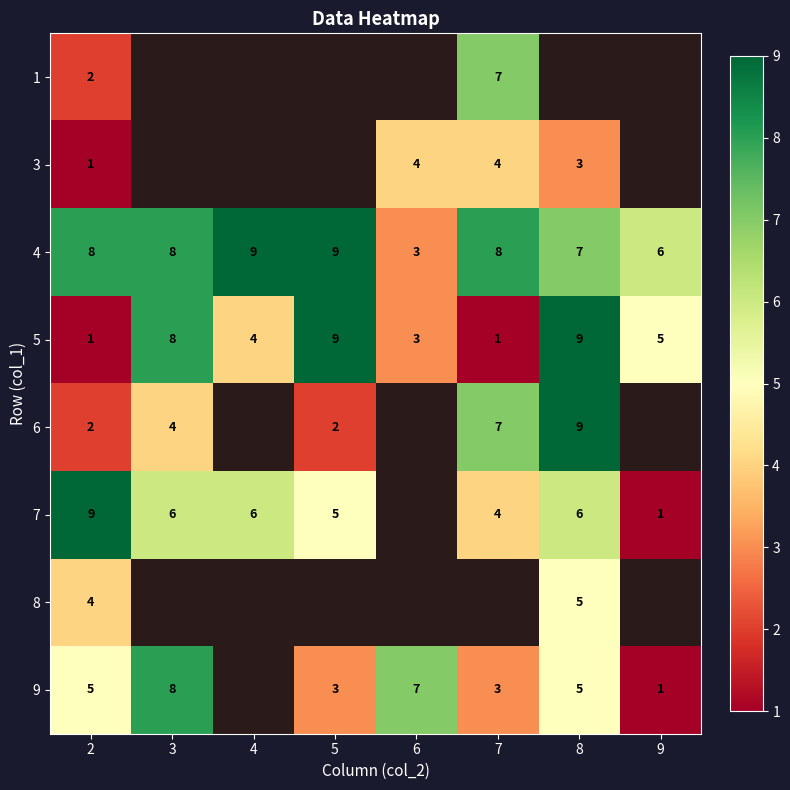

What is the approximate value of 4 at 6?

3